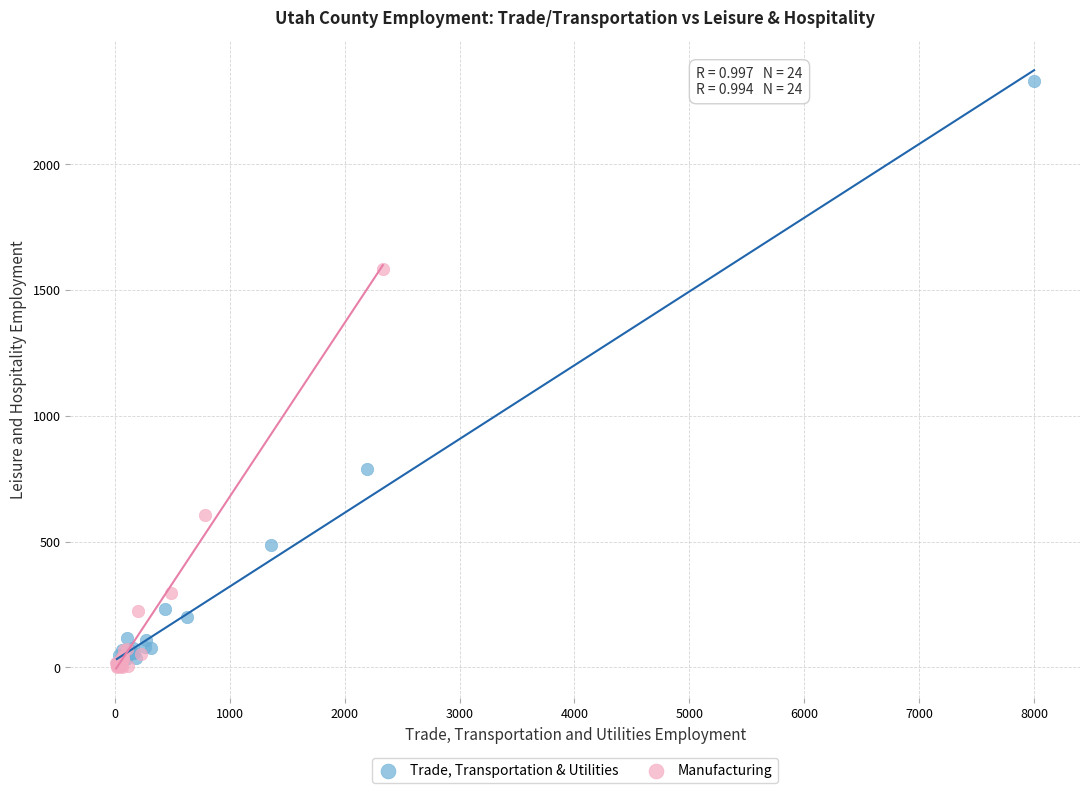

Which series has the widest spread of Y values?

Trade, Transportation & Utilities